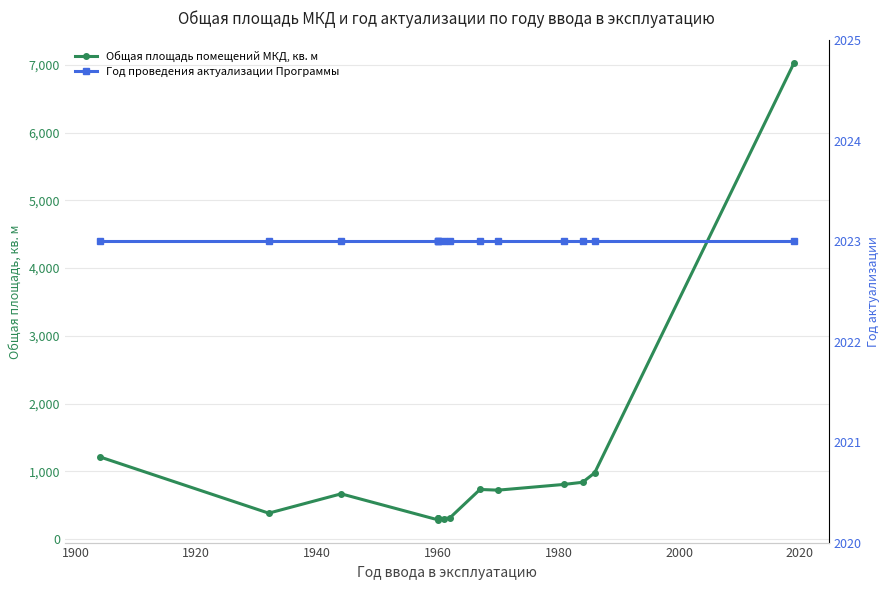

Reading right to left, list all the values displayed in this chart.

Общая площадь помещений МКД, кв. м: 7024.2	979.0	839.8	808.8	723.6	733.6	313.5	304.8	311.6	319.3	286.6	669.2	384.0	1215.0
Год проведения актуализации Программы: 2023.0	2023.0	2023.0	2023.0	2023.0	2023.0	2023.0	2023.0	2023.0	2023.0	2023.0	2023.0	2023.0	2023.0